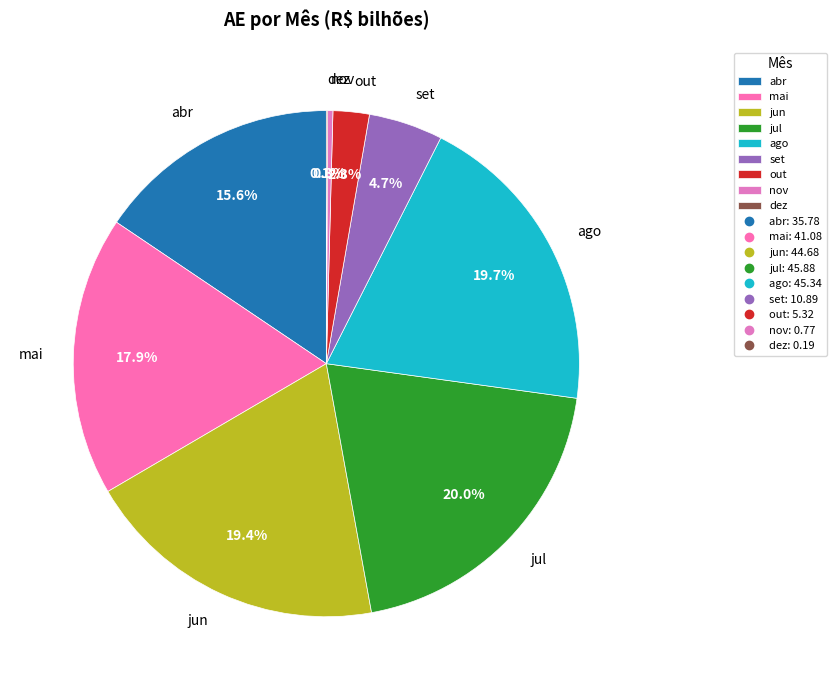

To the nearest percent, what is the difference between the largest and smallest slice percentages?

20%